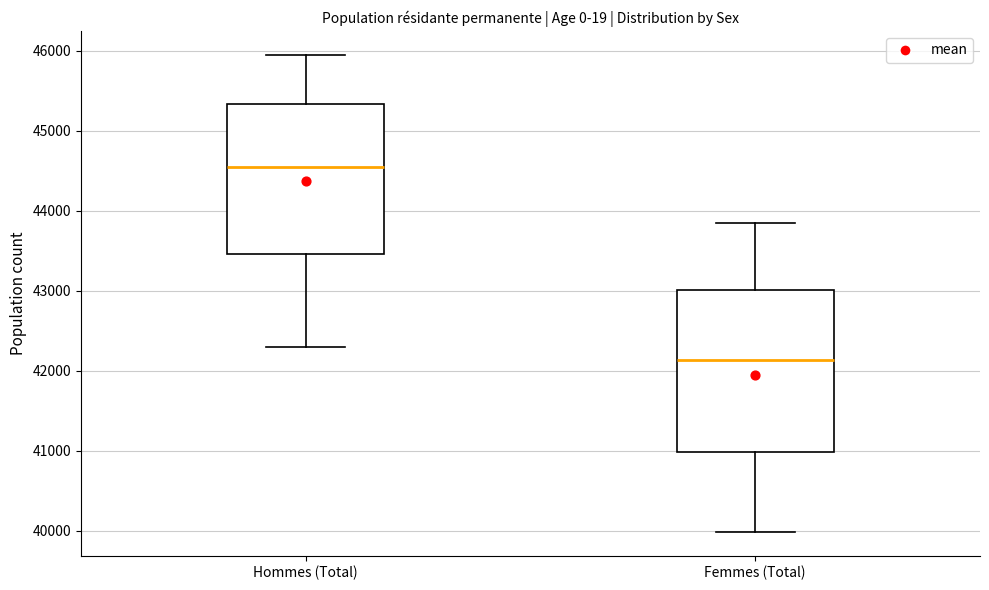

Where does the upper whisker of the box for Femmes (Total) end on the y-axis? The values are not printed on the chart, so give them approximately, as read against the axis.

43800